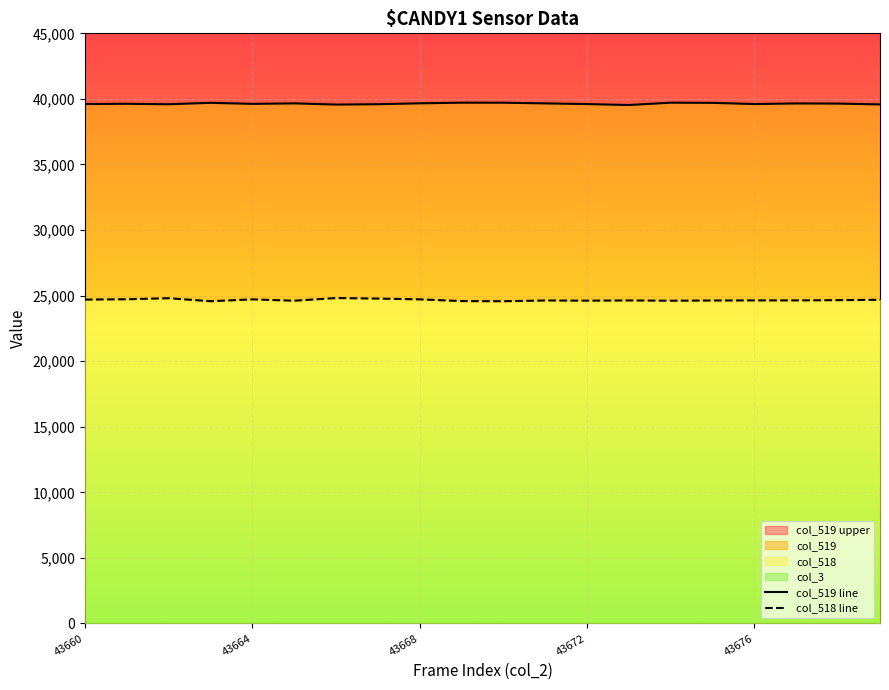

True or false: col_518 line and col_519 line cross at least once.

False